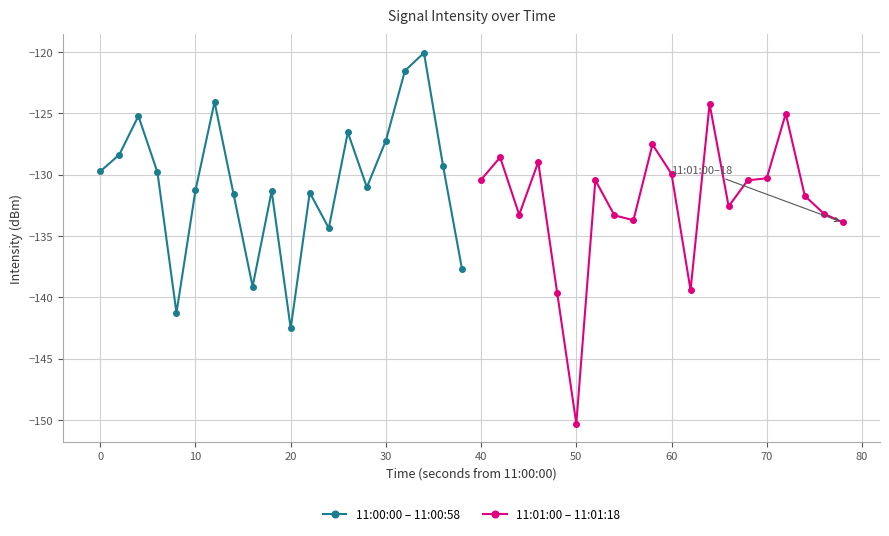

Which series ends up on top after the final intersection of 11:01:00 – 11:01:18 and 11:00:00 – 11:00:58?

11:01:00 – 11:01:18